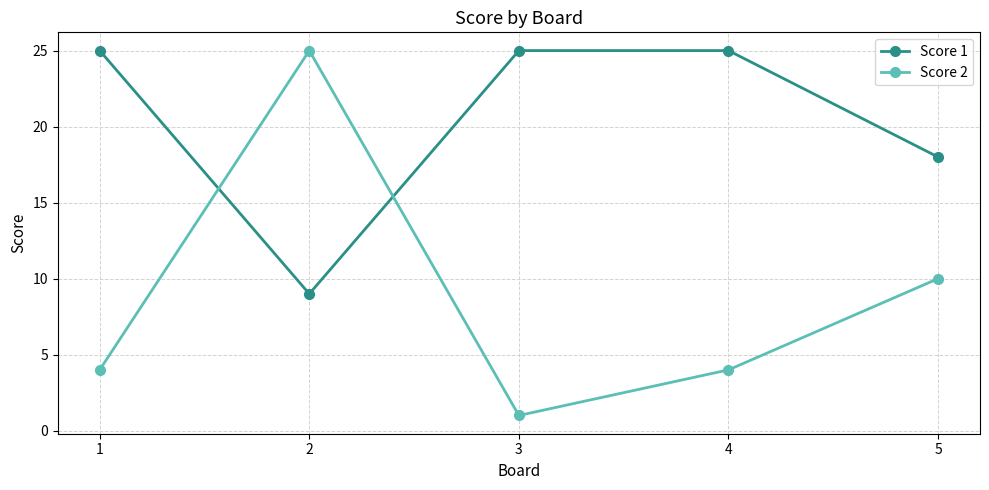

What is the maximum value for Score 2?

25